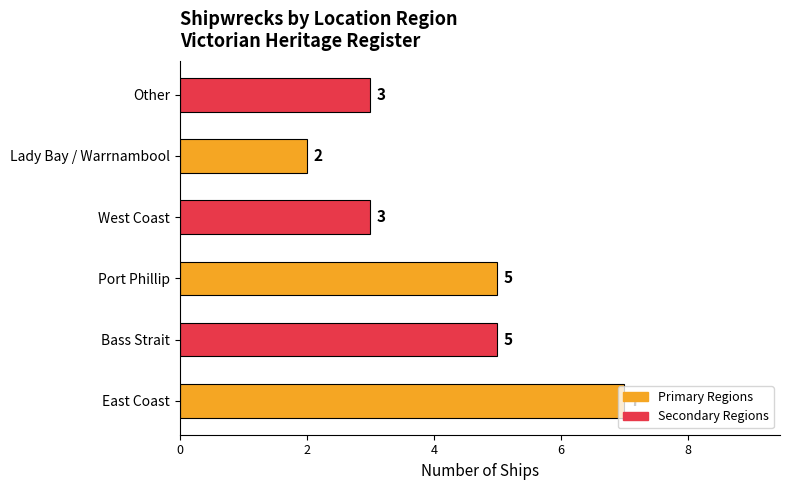

Is it true that the value at West Coast is 3?

True